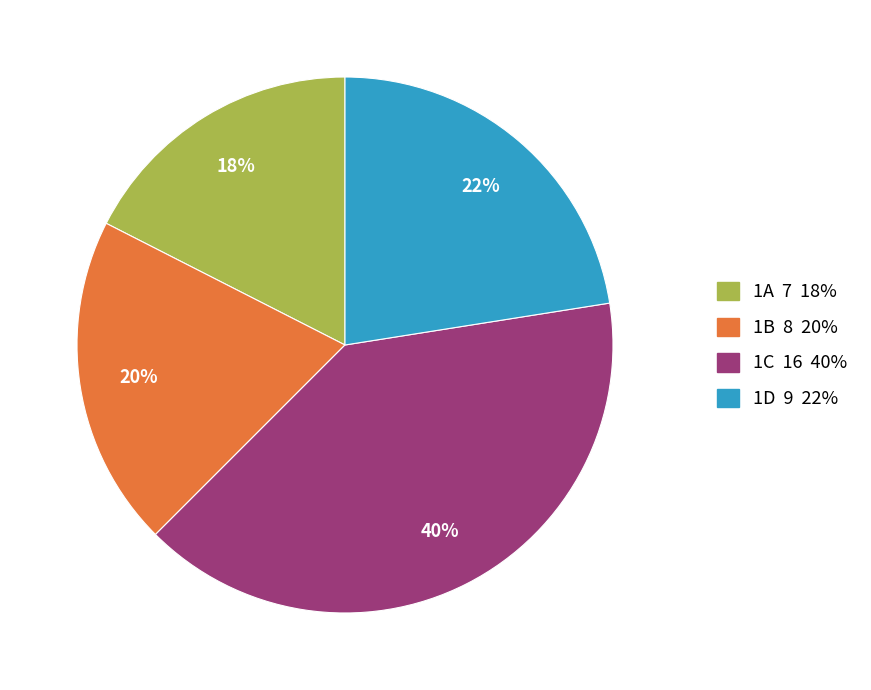

What is the largest slice in the pie chart?

1C